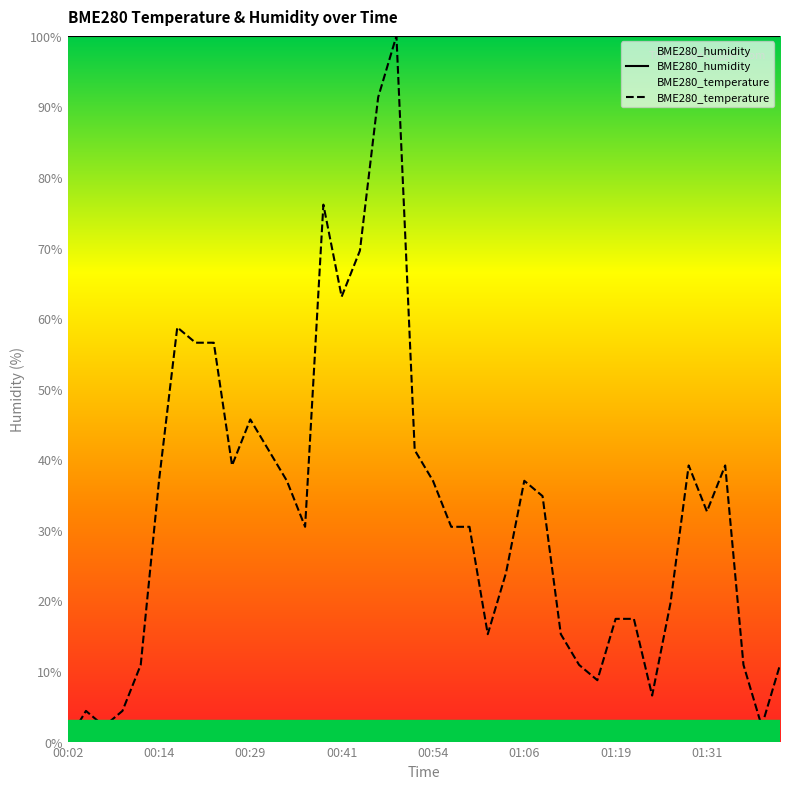

What is the minimum value for BME280_humidity?

100.0